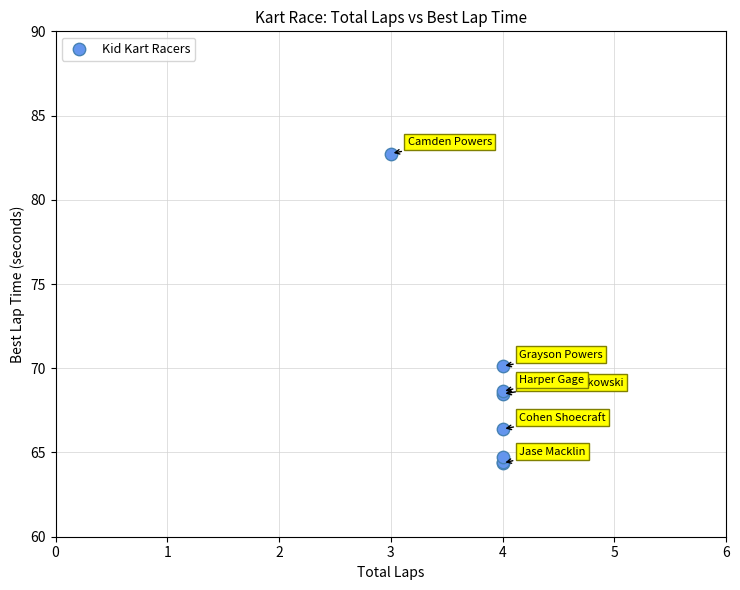

What Y value in the scatter plot is closest to 73?

70.1